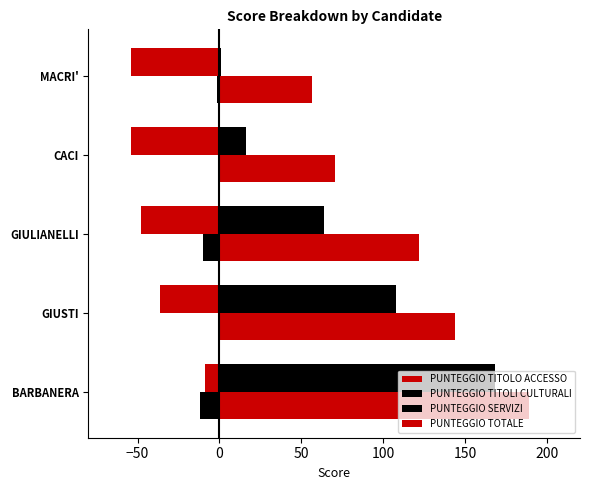

What is the minimum value shown in the chart?

-54.0